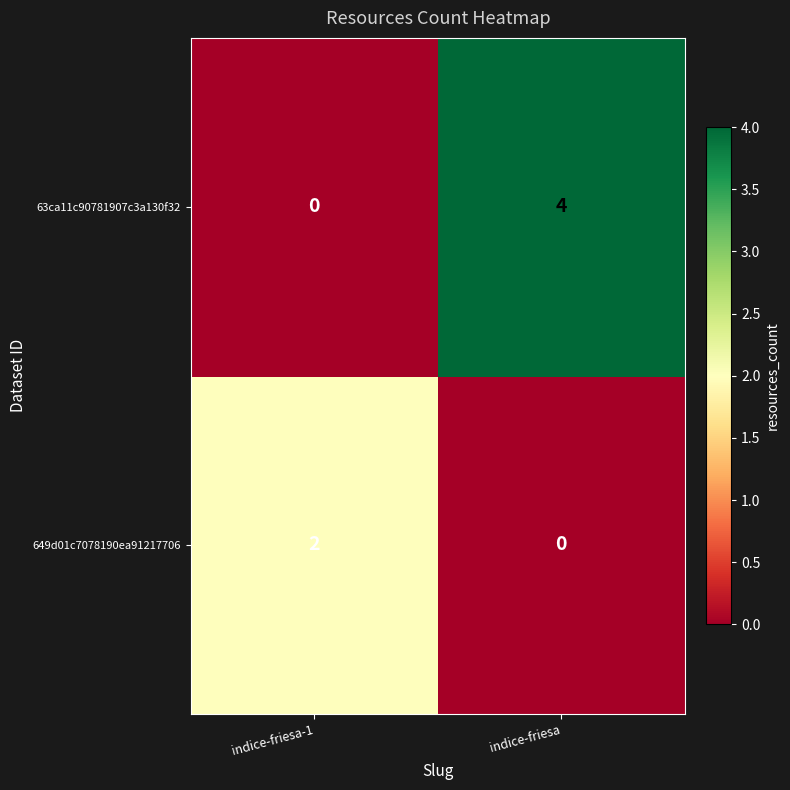

The 63ca11c90781907c3a130f32 series shows 0 at indice-friesa-1. True or false?

True